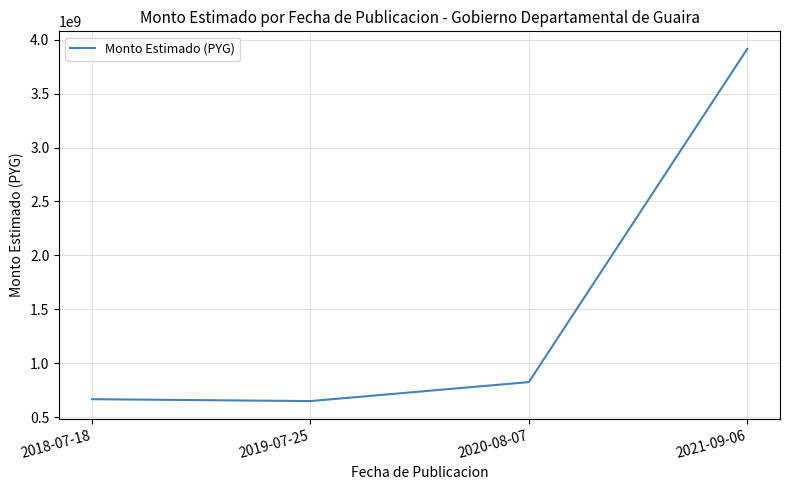

At which category does the chart reach its peak across all series?

2021-09-06